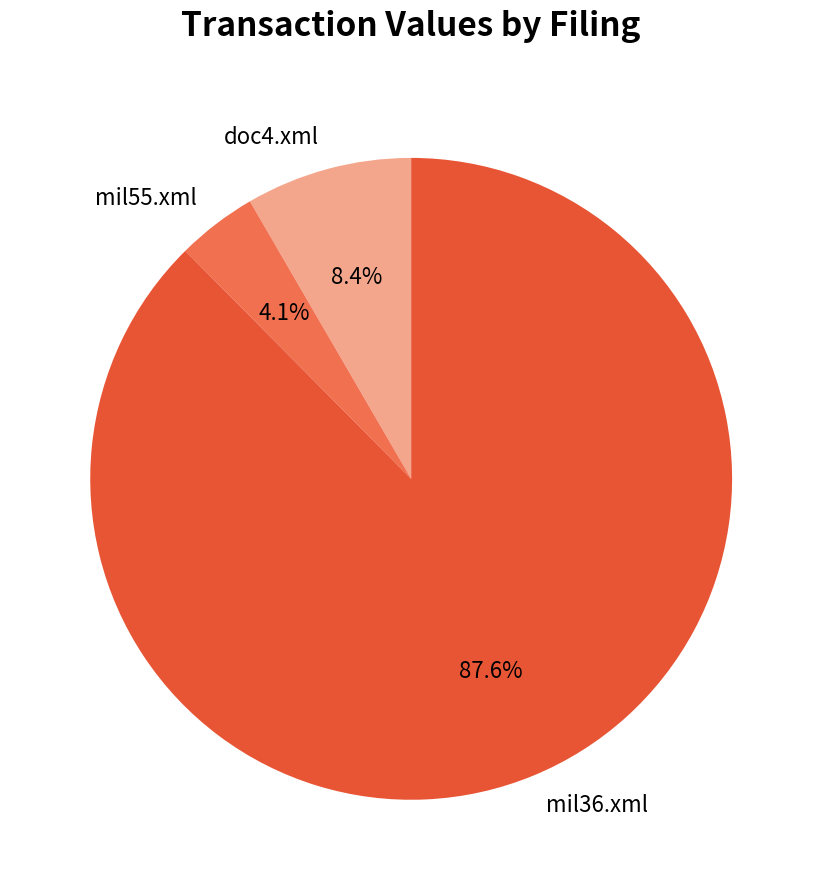

Which has a higher value, mil55.xml or doc4.xml?

doc4.xml